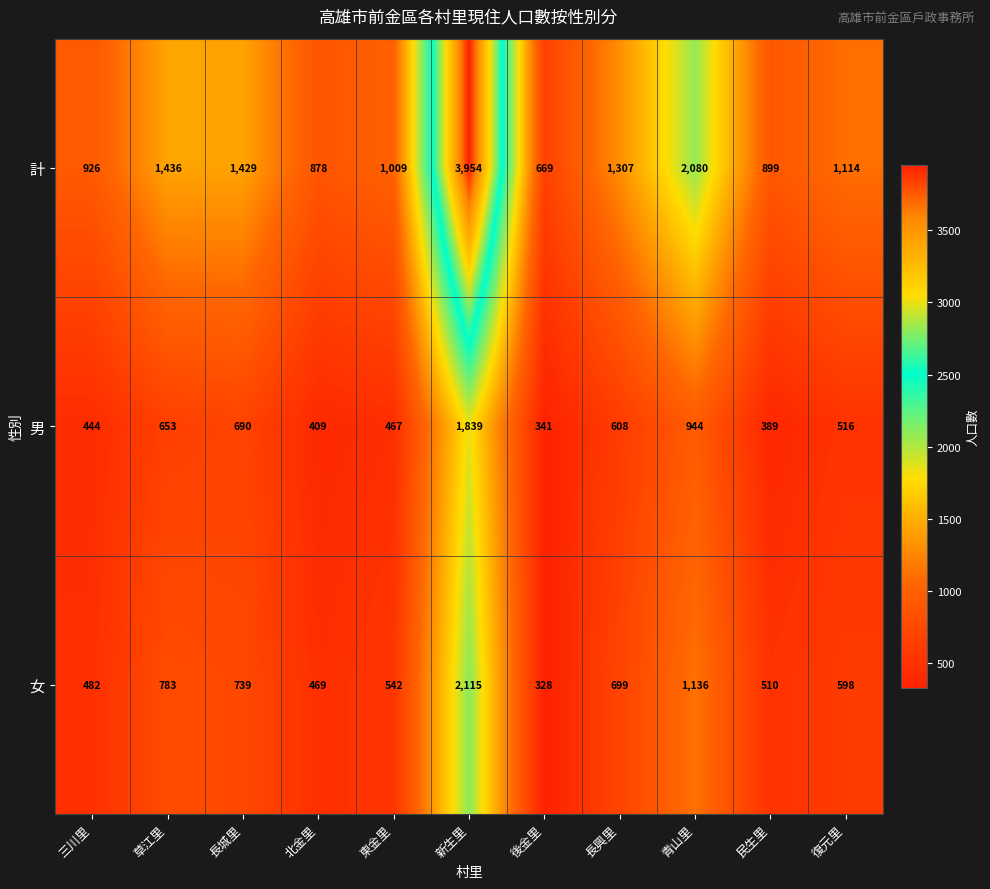

At which category does the chart reach its minimum across all series?

後金里